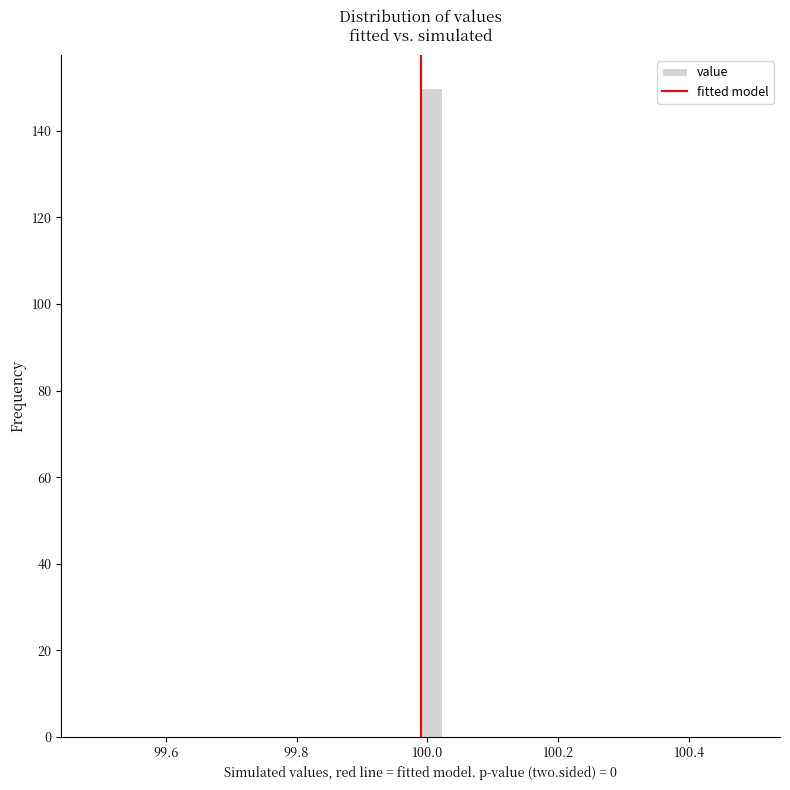

Around what value on the x-axis is the tallest bar? Give the approximate position of its centre, as read against the axis.

100.00